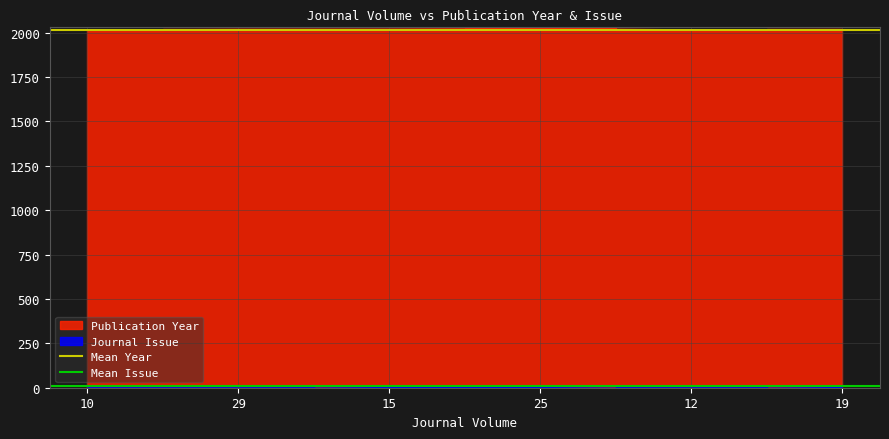

Does the chart display data point markers on the line(s)?

No